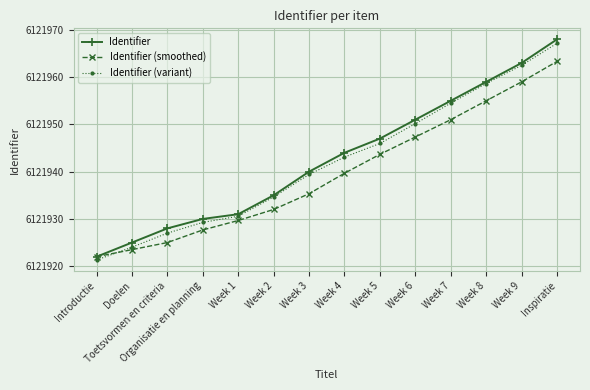

How many lines are shown in the chart?

3